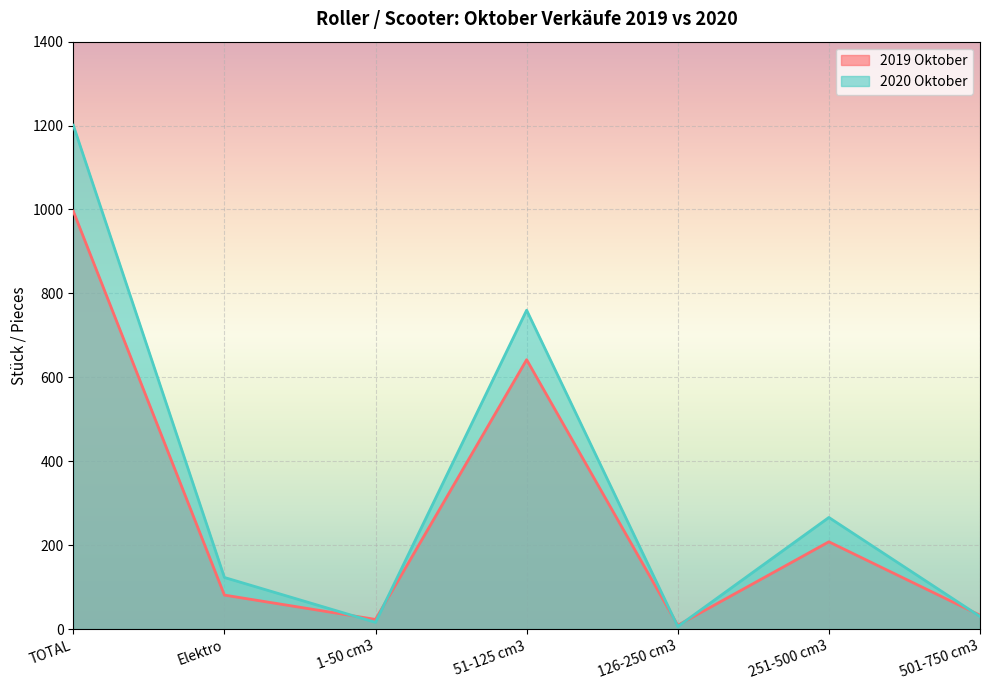

True or false: 2019 Oktober has a value of 33 at 501-750 cm3.

True